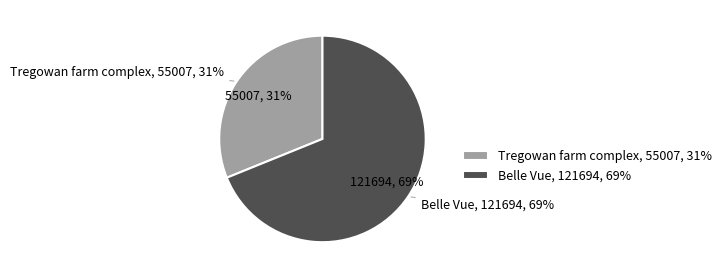

How many segments does this pie chart have?

2